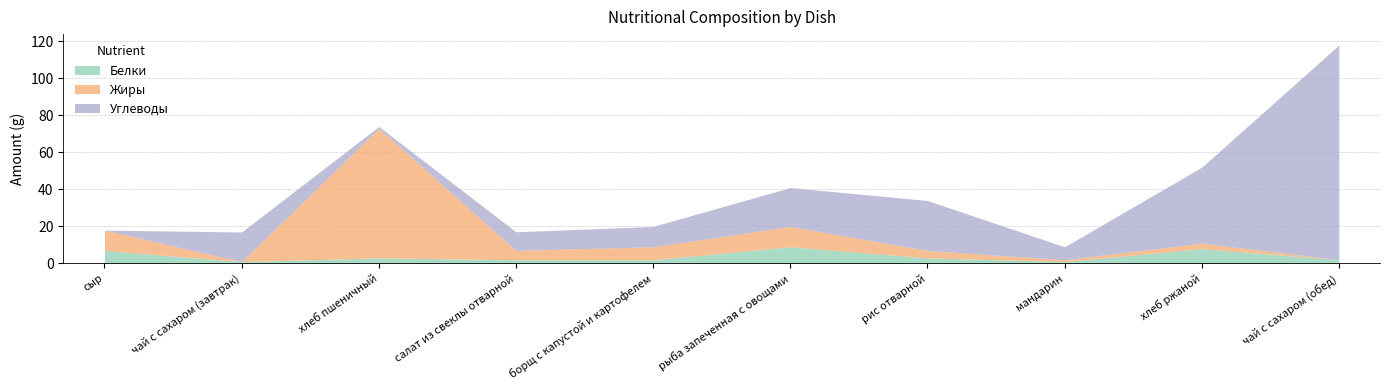

What are all the series names shown in the legend?

Белки, Жиры, Углеводы